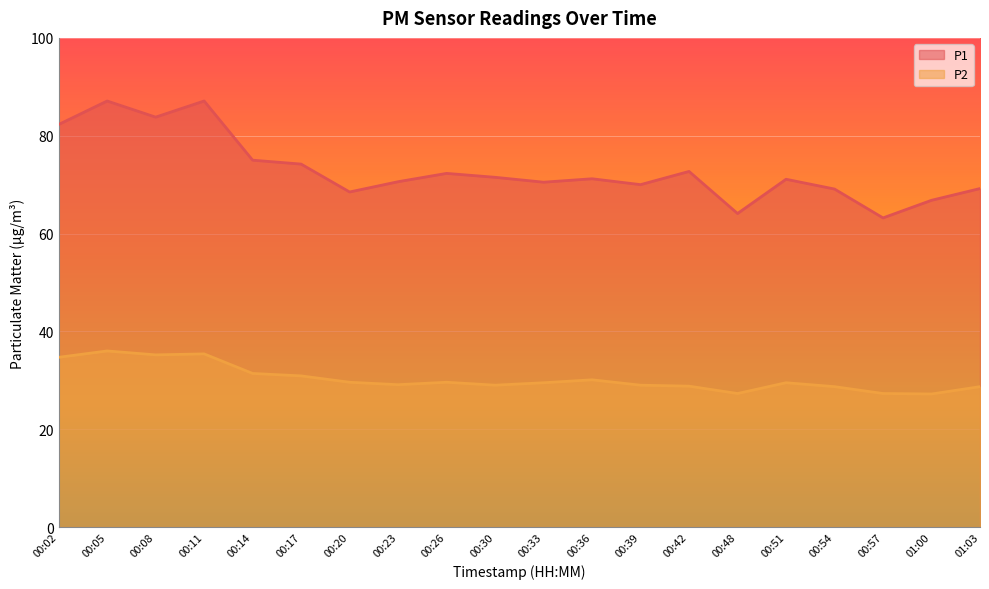

Does the chart display data point markers on the line(s)?

No